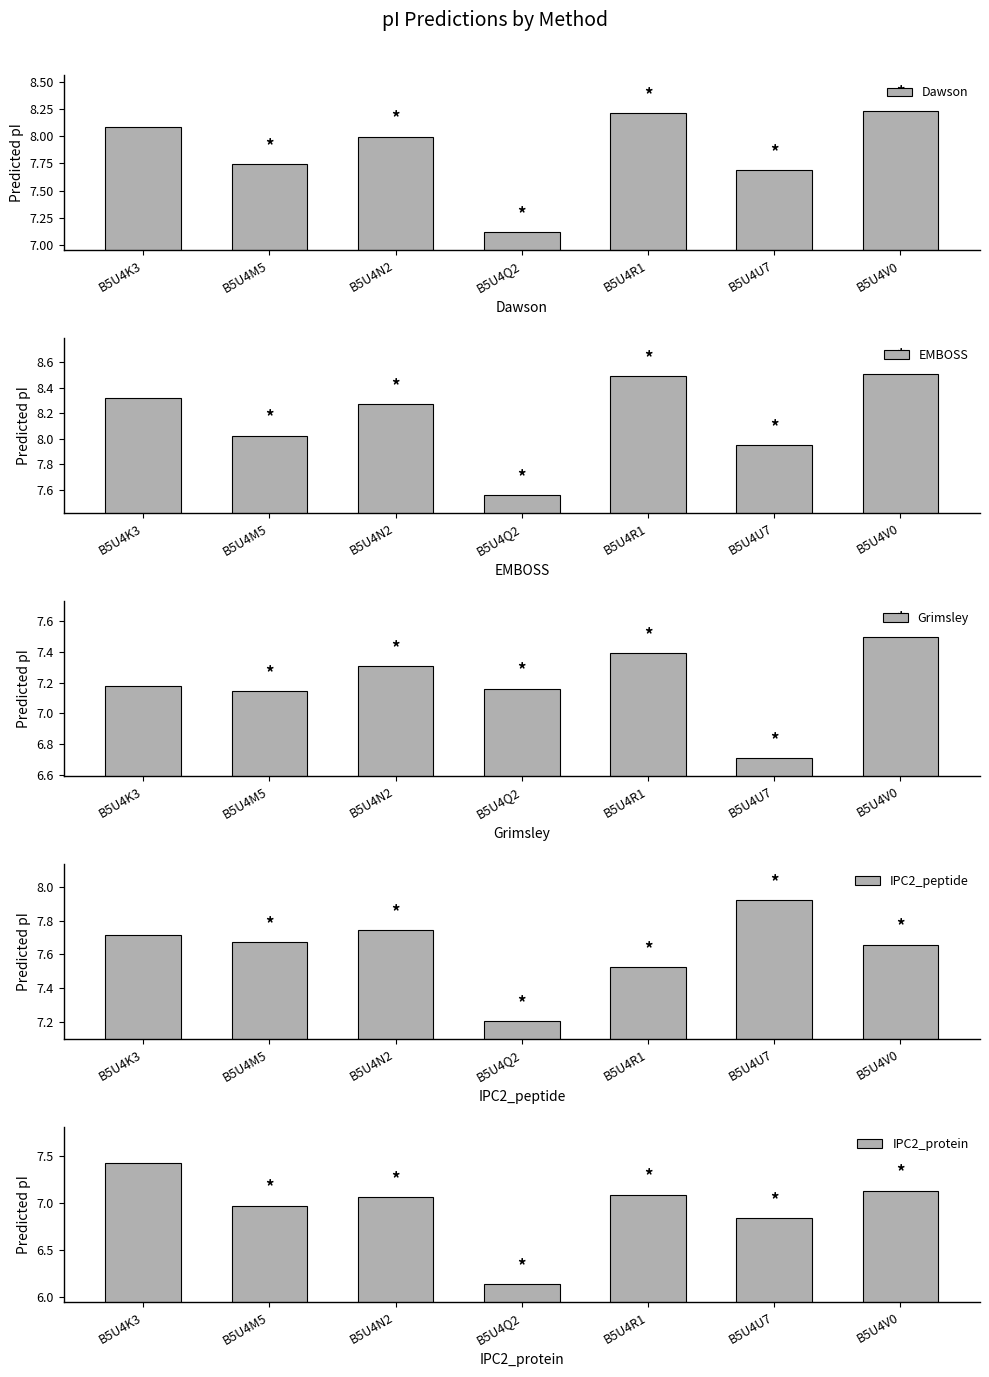

What is the label of the 5th bar from the right?

B5U4N2